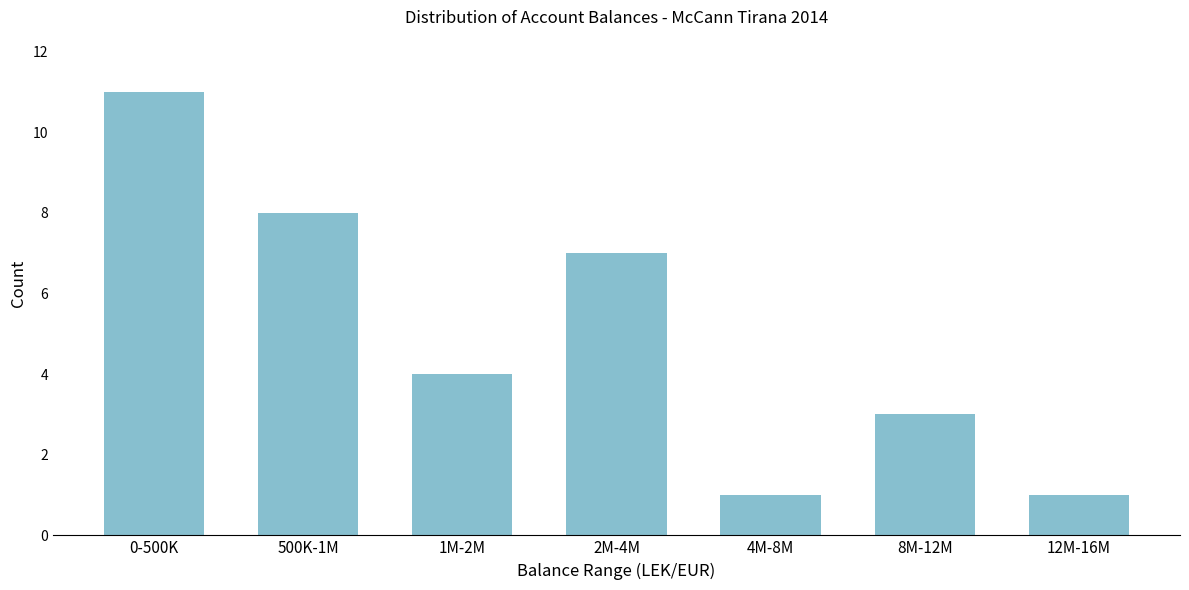

Reading left to right, what are all the values shown in this chart?

0-500K=11	500K-1M=8	1M-2M=4	2M-4M=7	4M-8M=1	8M-12M=3	12M-16M=1